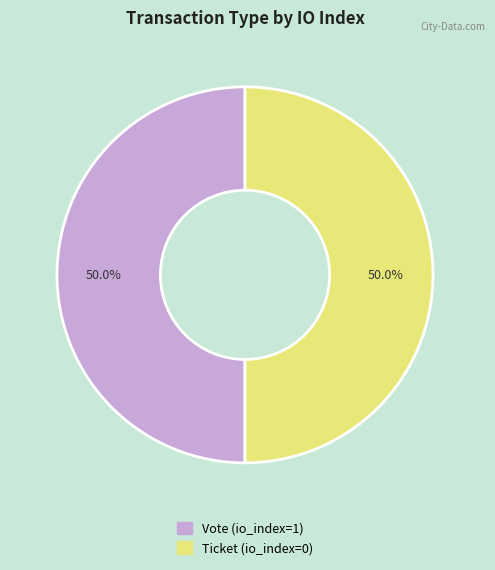

To the nearest percent, what portion does Vote represent?

50%